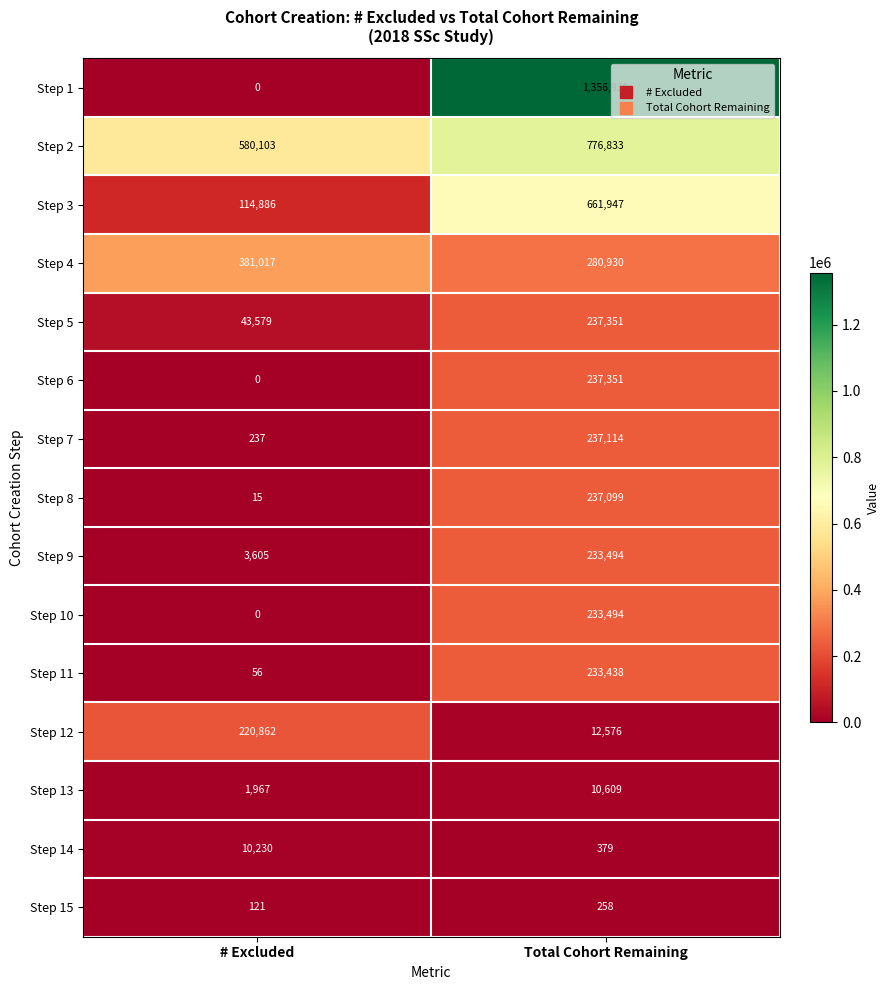

Reading left to right, list all the values displayed in this chart.

Step 1: 0	1356936
Step 2: 580103	776833
Step 3: 114886	661947
Step 4: 381017	280930
Step 5: 43579	237351
Step 6: 0	237351
Step 7: 237	237114
Step 8: 15	237099
Step 9: 3605	233494
Step 10: 0	233494
Step 11: 56	233438
Step 12: 220862	12576
Step 13: 1967	10609
Step 14: 10230	379
Step 15: 121	258